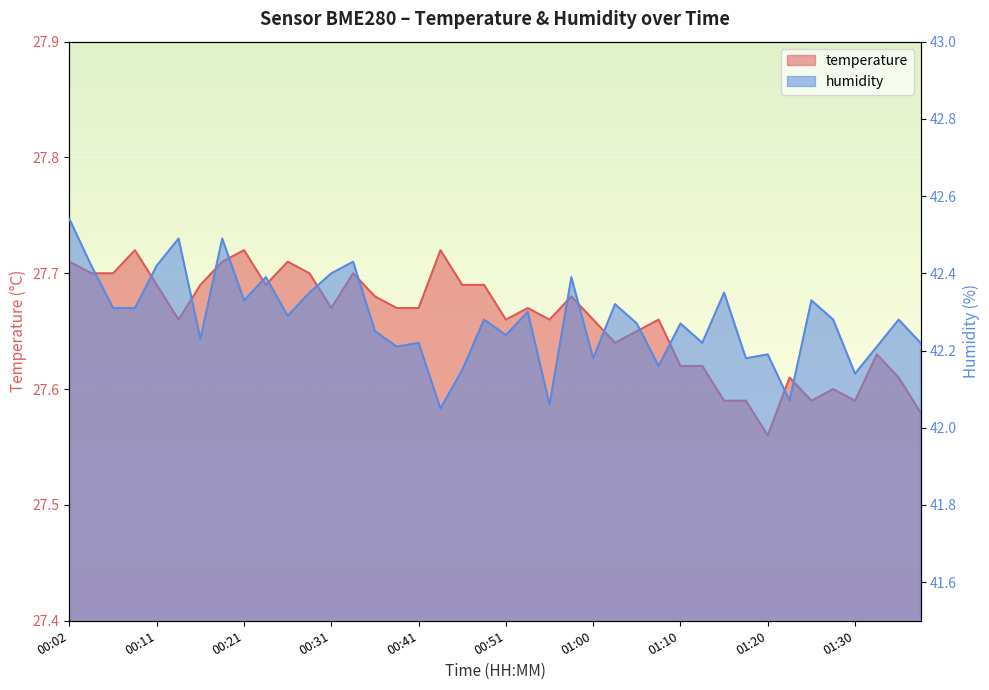

What position from the right is 01:30?

4